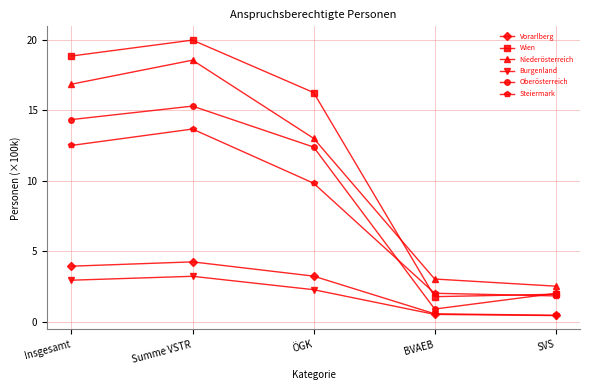

What is the highest value of the Vorarlberg series?

4.2